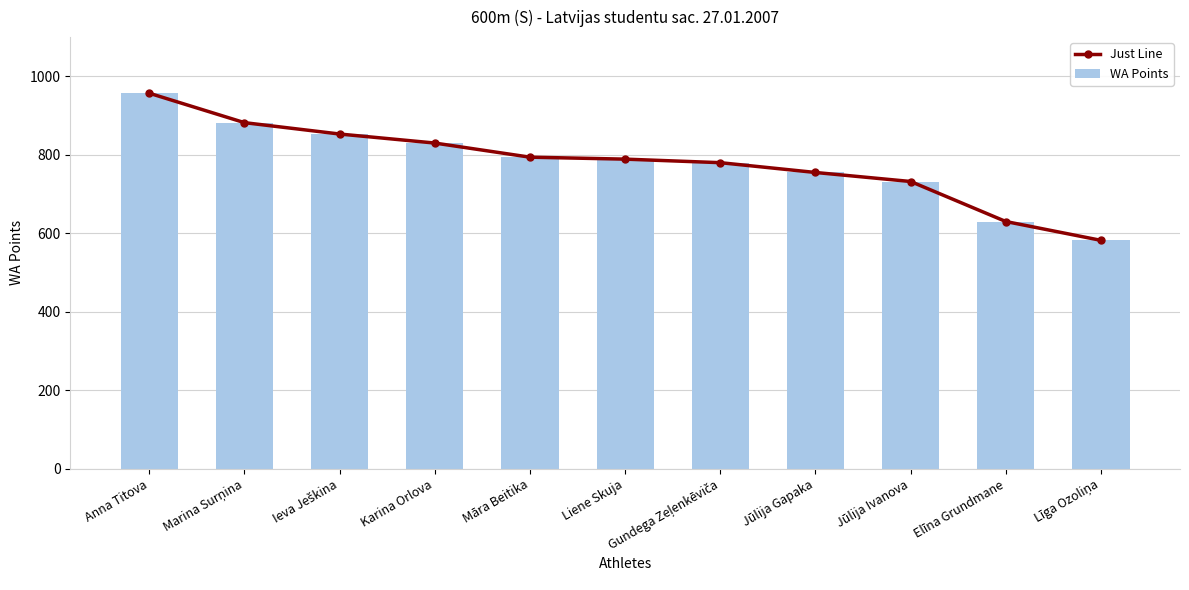

Reading left to right, transcribe all the data shown in this chart.

Just Line: 957	882	853	830	794	789	780	755	732	630	582
WA Points: 957	882	853	830	794	789	780	755	732	630	582